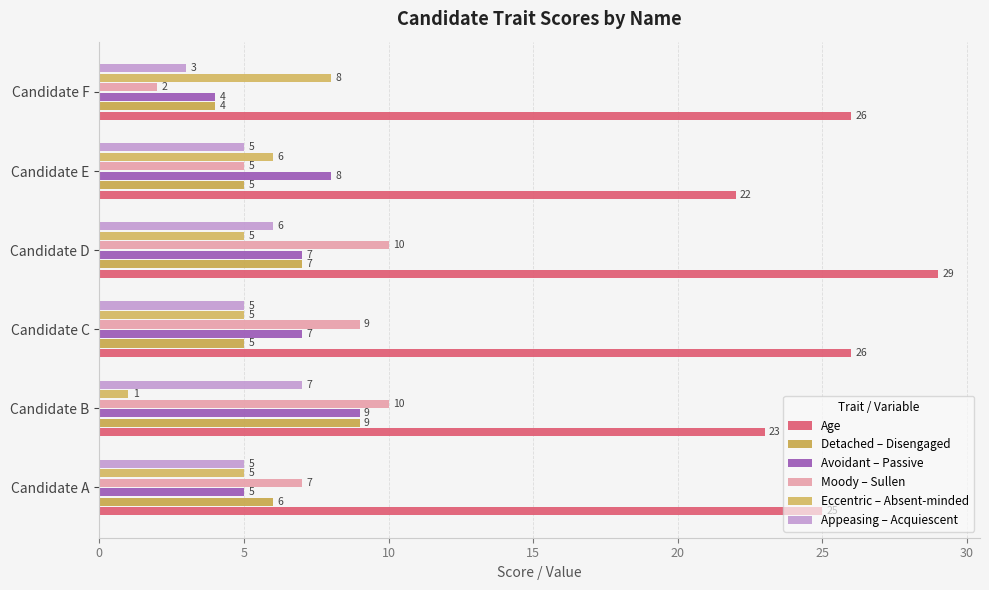

Count the number of data series in this chart.

6